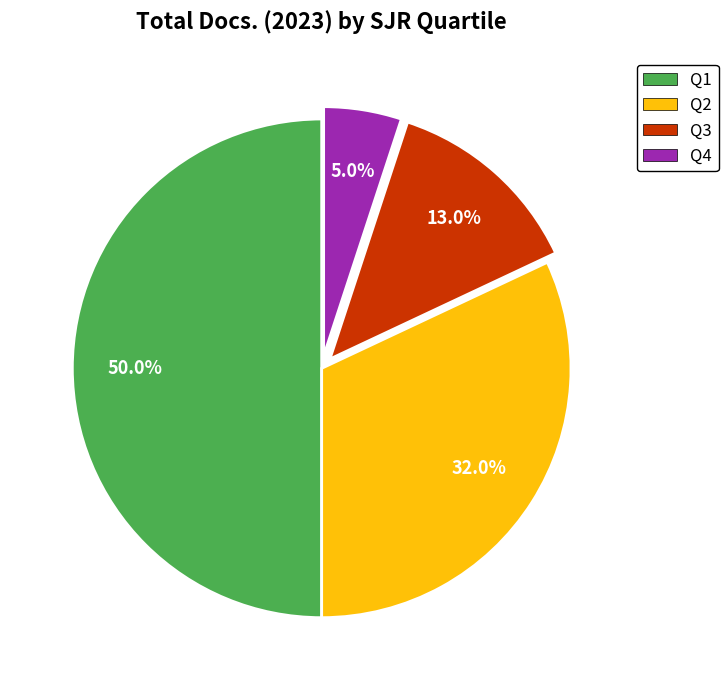

Between Q4 and Q2, which is larger?

Q2